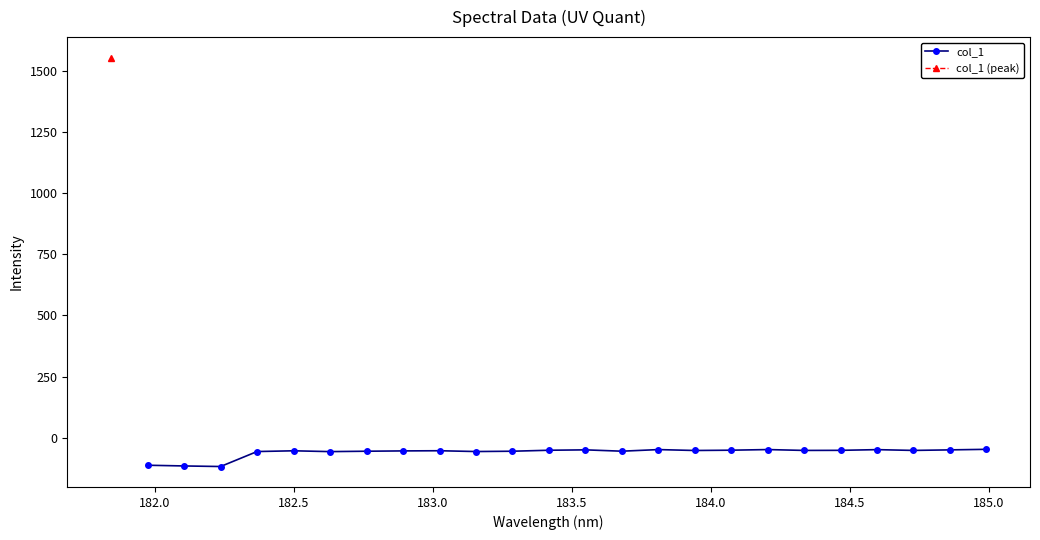

Reading right to left, extract all data points from this chart.

-47.3	-49.6	-51.8	-48.7	-51.5	-51.8	-48.3	-50.9	-52.1	-48.4	-55.0	-49.5	-51.1	-55.1	-56.4	-53.1	-53.8	-55.1	-56.7	-53.4	-56.4	-117.7	-115.3	-112.4